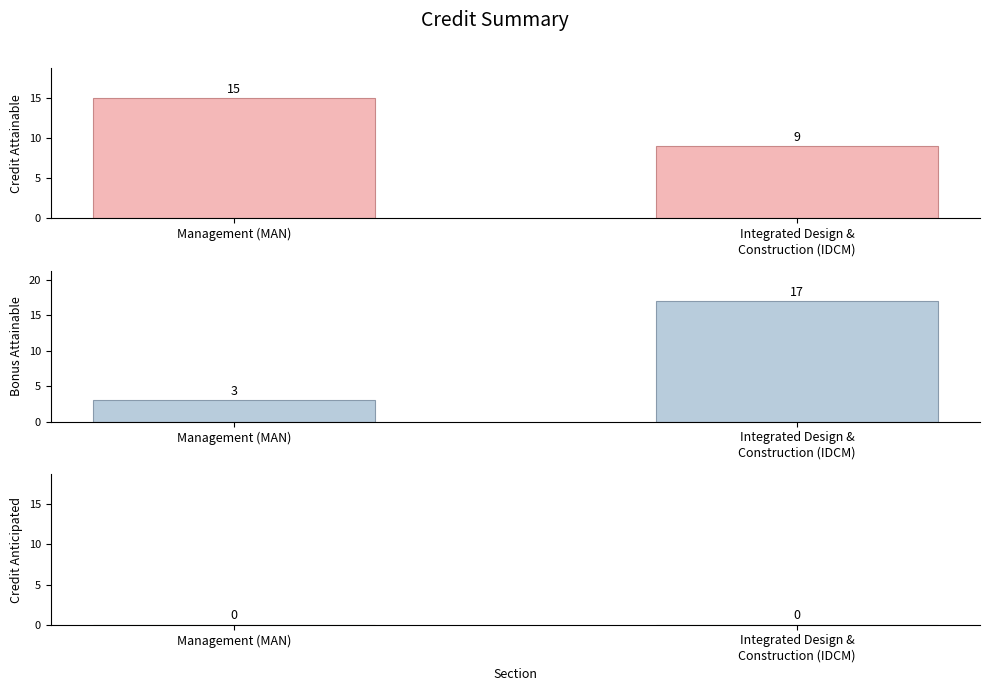

What is the total value across all series at Integrated Design &
Construction (IDCM)?

26